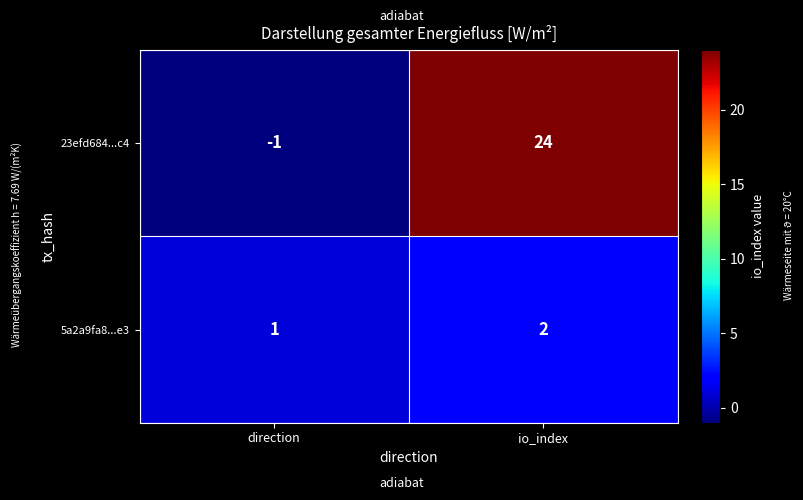

Where is 23efd684...c4 nearest to the value 11?

direction